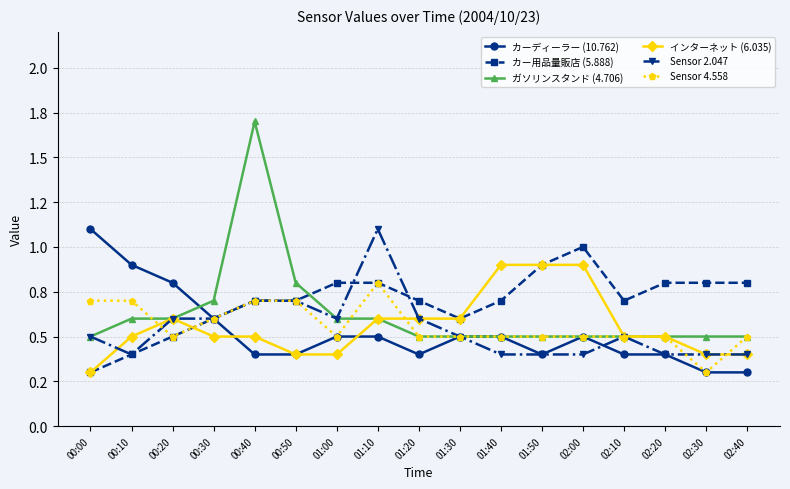

Is this an area chart (filled region under the line)?

No